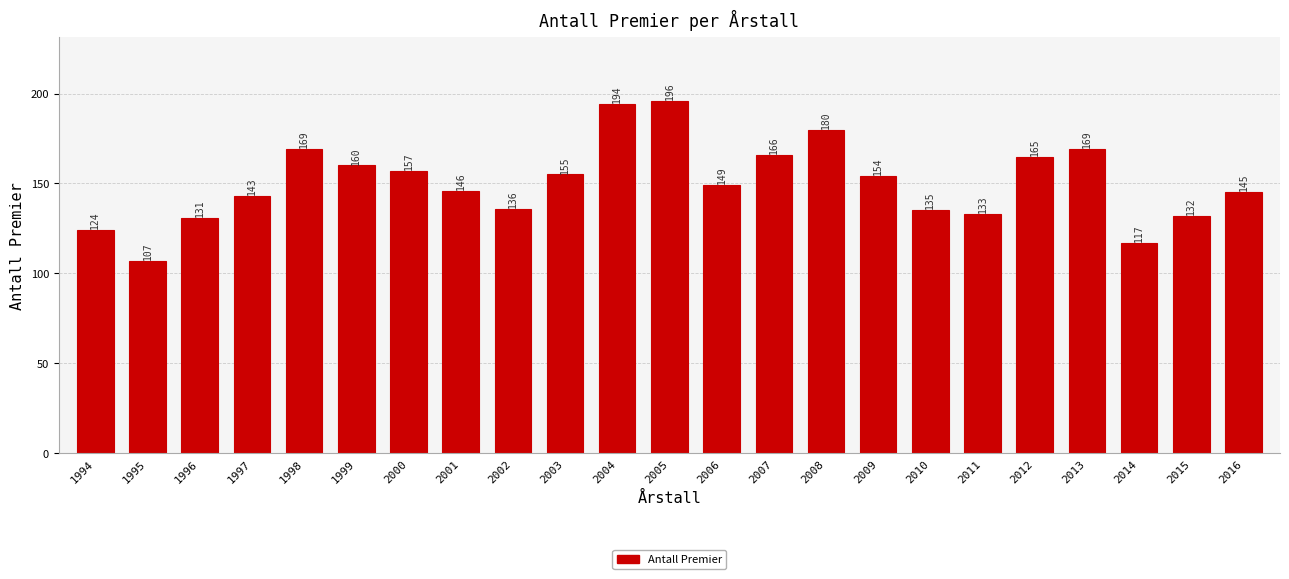

Reading right to left, list all the values displayed in this chart.

2016=145	2015=132	2014=117	2013=169	2012=165	2011=133	2010=135	2009=154	2008=180	2007=166	2006=149	2005=196	2004=194	2003=155	2002=136	2001=146	2000=157	1999=160	1998=169	1997=143	1996=131	1995=107	1994=124